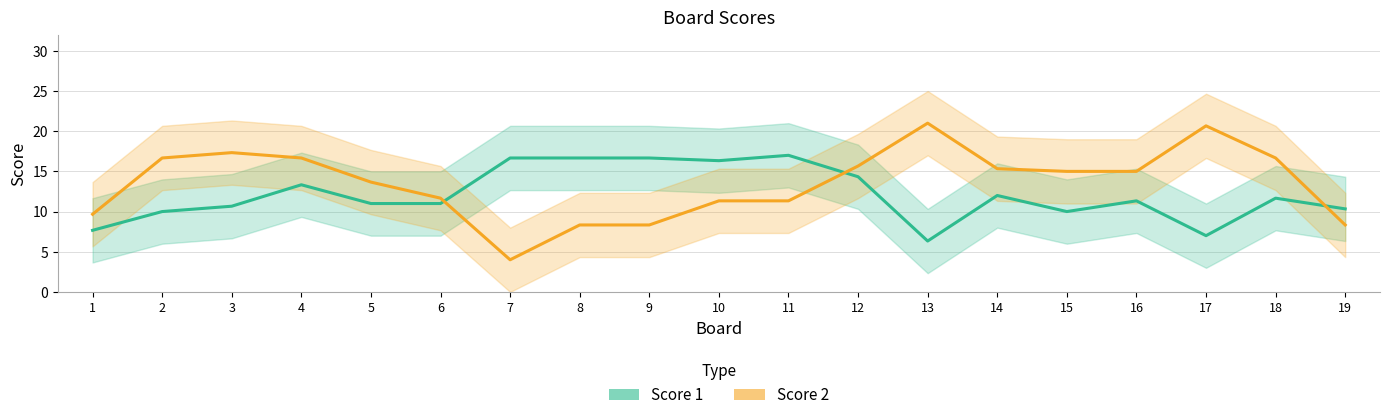

Reading left to right, extract all data points from this chart.

Score 1: 7.7	10.0	10.7	13.3	11.0	11.0	16.7	16.7	16.7	16.3	17.0	14.3	6.3	12.0	10.0	11.3	7.0	11.7	10.3
Score 2: 9.7	16.7	17.3	16.7	13.7	11.7	4.0	8.3	8.3	11.3	11.3	15.7	21.0	15.3	15.0	15.0	20.7	16.7	8.3